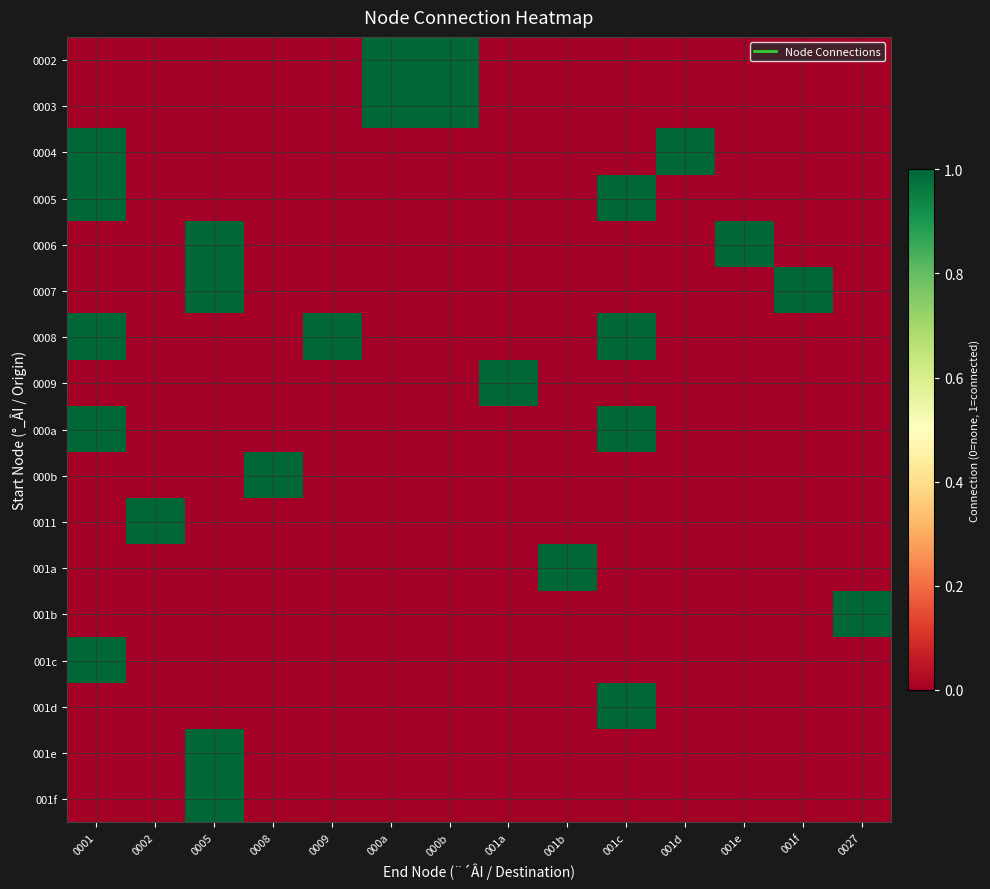

What is the difference between the highest and lowest values at 001e?

1